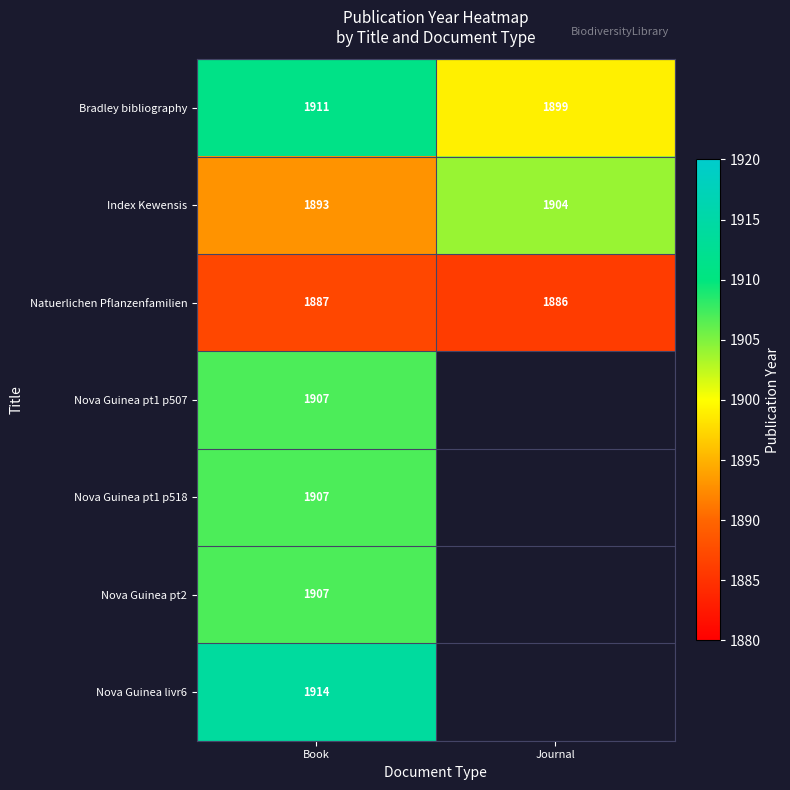

How many series are shown in this chart?

7